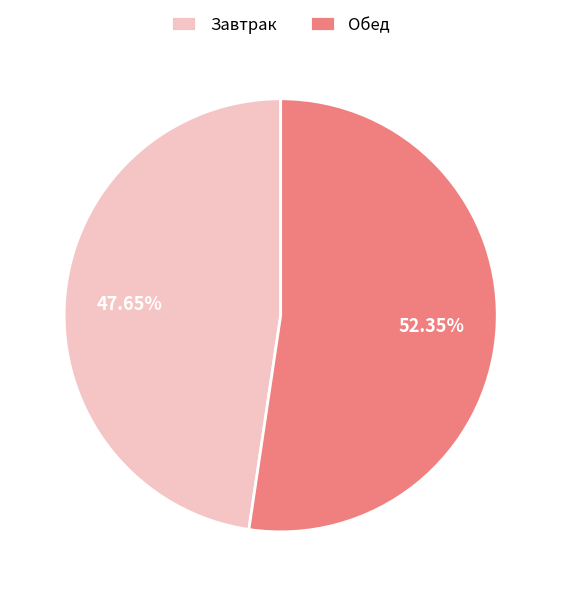

Approximately how many times larger is the value at Завтрак compared to Обед?

0.9